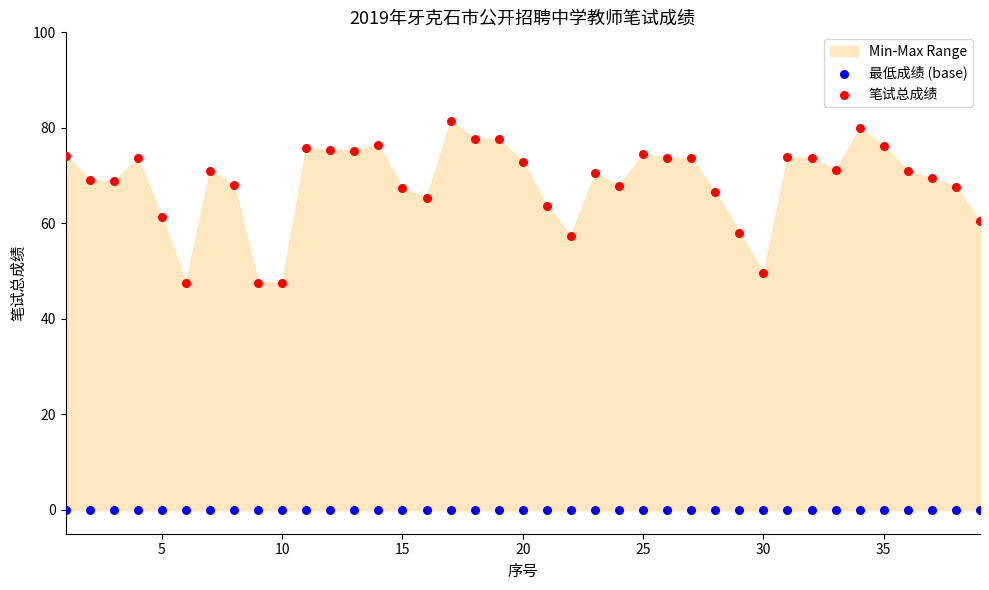

Which series contains the highest Y value?

笔试总成绩